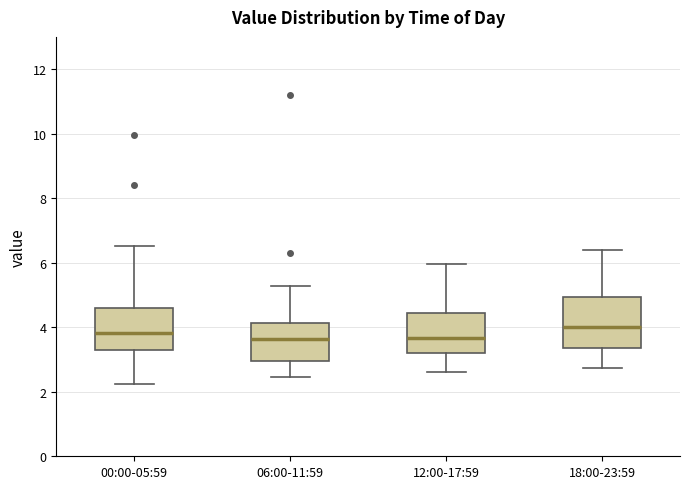

Reading left to right, transcribe this box plot: for each box, give where its median line is, the range the box spans, and where its two whiskers end, as read against the y-axis. The values are not printed on the chart, so give them approximately, as read against the axis.

00:00-05:59: median 3.8, box 3.2 to 4.6, whiskers 2.2 to 6.6
06:00-11:59: median 3.6, box 3.0 to 4.2, whiskers 2.4 to 5.2
12:00-17:59: median 3.6, box 3.2 to 4.4, whiskers 2.6 to 6.0
18:00-23:59: median 4.0, box 3.4 to 5.0, whiskers 2.8 to 6.4